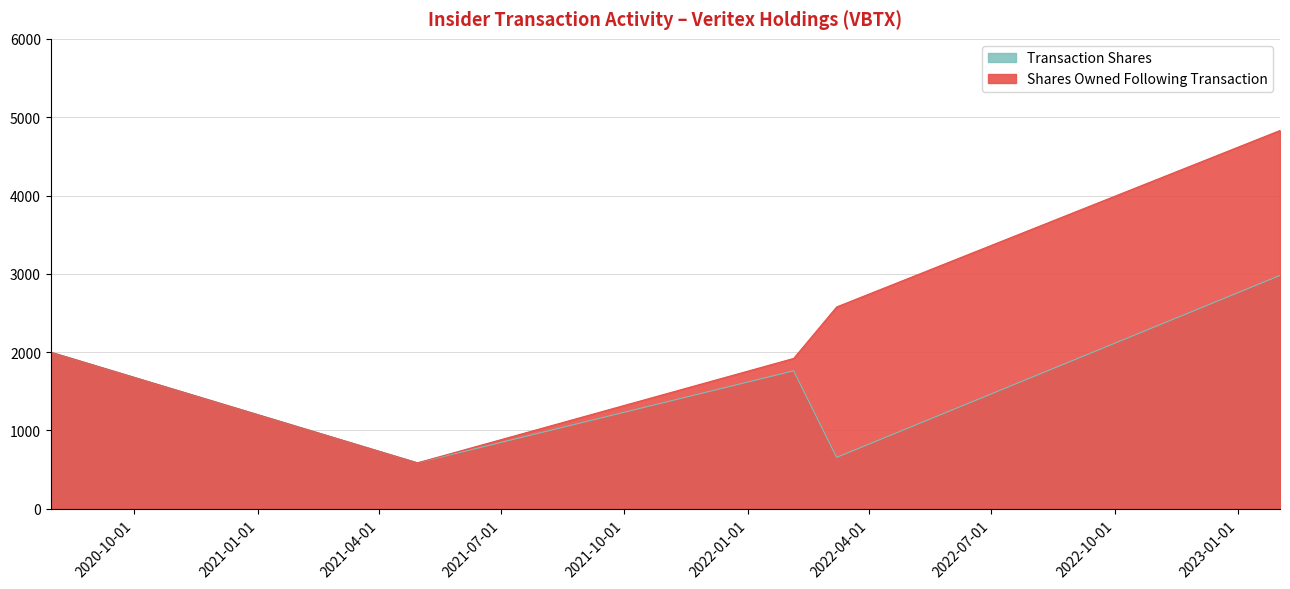

Reading left to right, transcribe all the data shown in this chart.

Shares Owned Following Transaction: 2000	587	1920	2577	4830
Transaction Shares: 2000	587	1762	657	2980